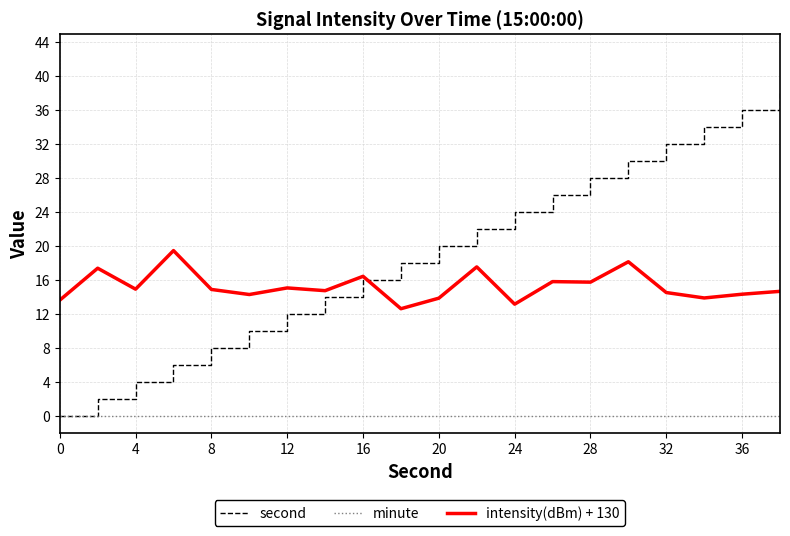

Which series has the largest total across all categories?

second